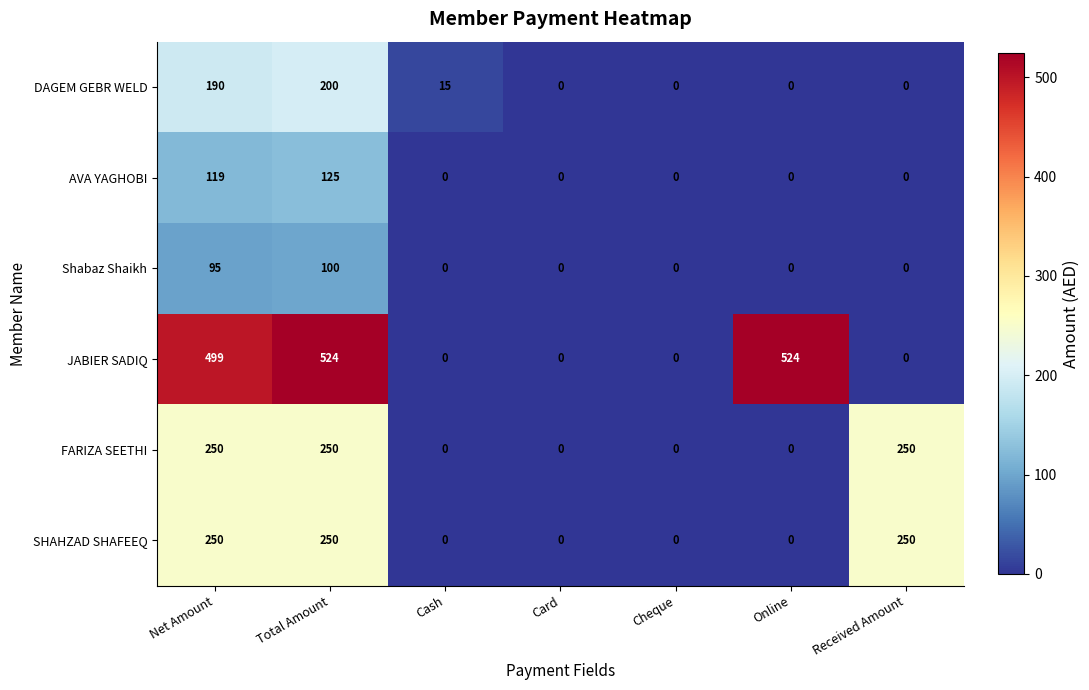

The value of FARIZA SEETHI at Cash is 0. True or false?

True